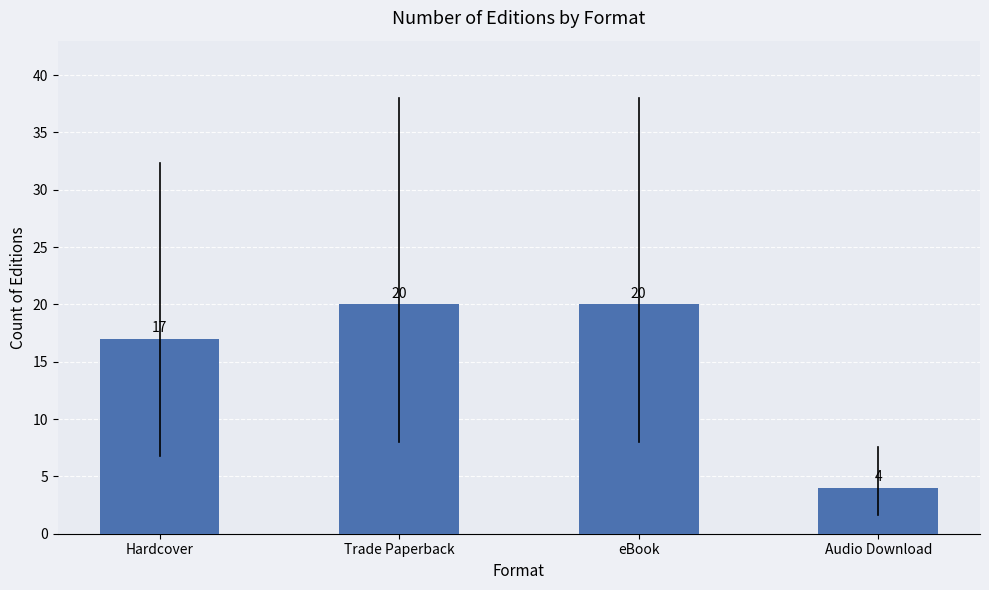

What is the greatest value displayed?

20